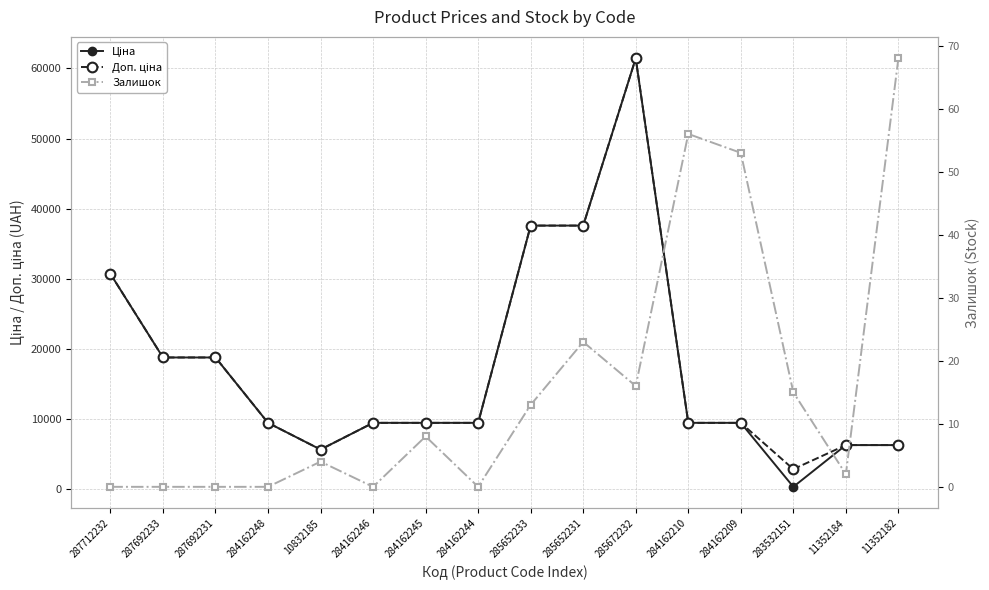

What is the sum of the Залишок values at 284162209 and 285652231?

76.0